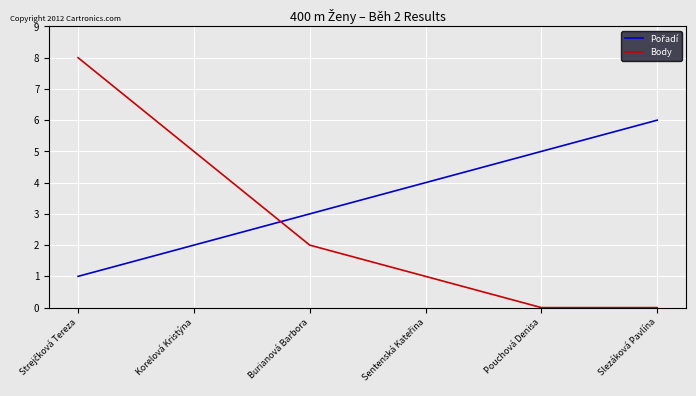

The Body series shows 2 at Korelová Kristýna. True or false?

False